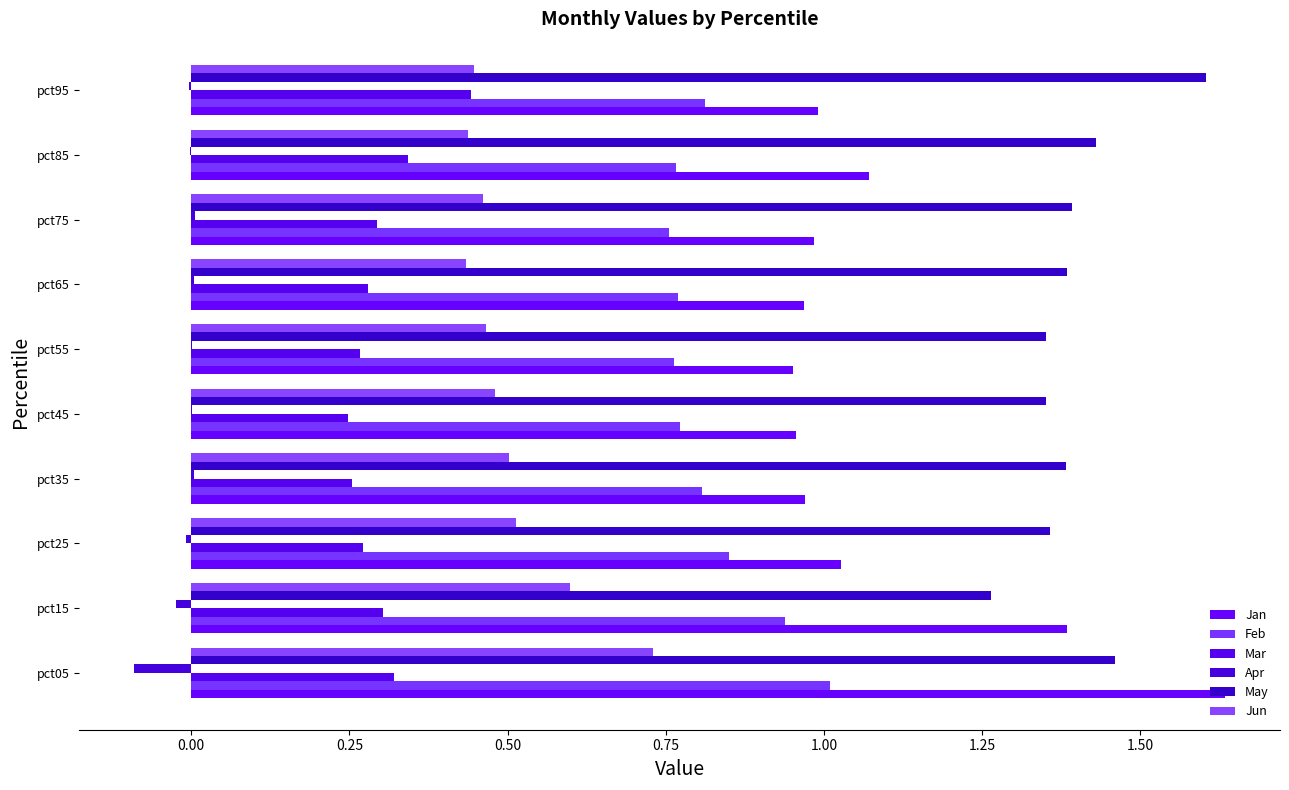

How many distinct data groups are displayed?

6